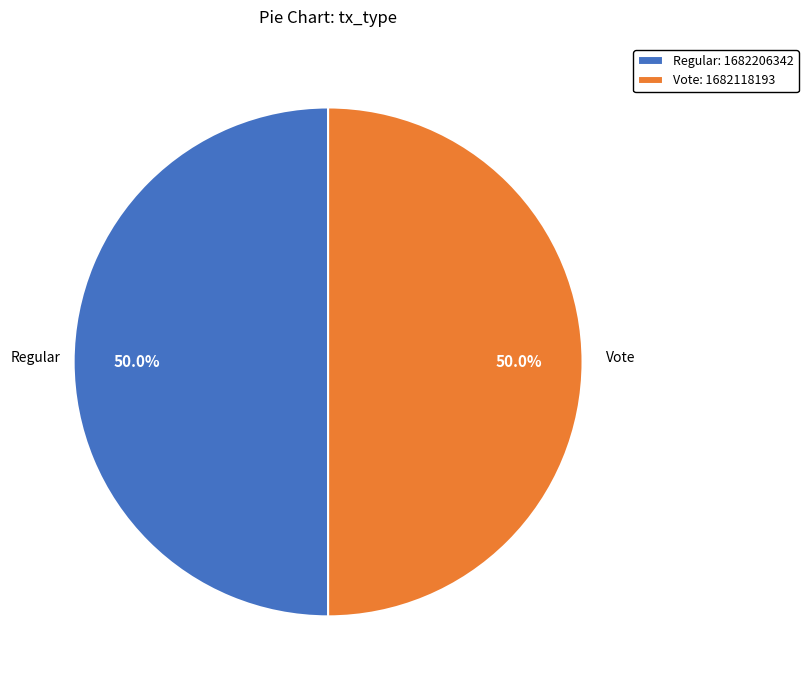

How many segments does this pie chart have?

2